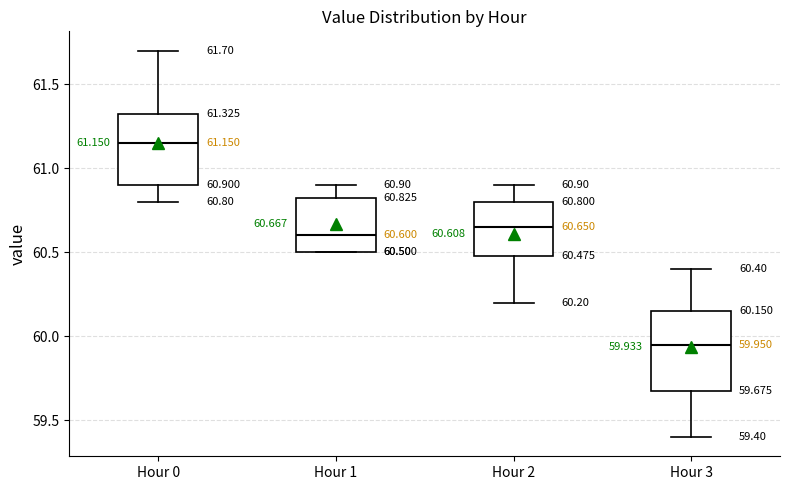

Which box's median line is the highest?

Hour 0